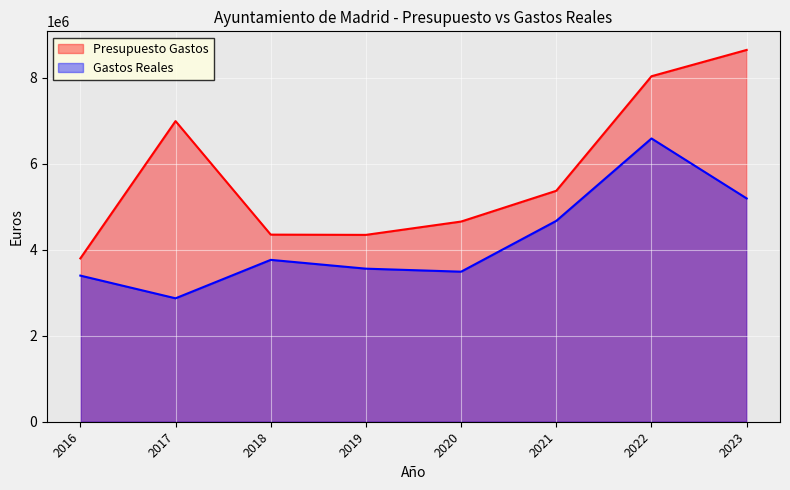

True or false: Presupuesto Gastos and Gastos Reales intersect in this chart.

False